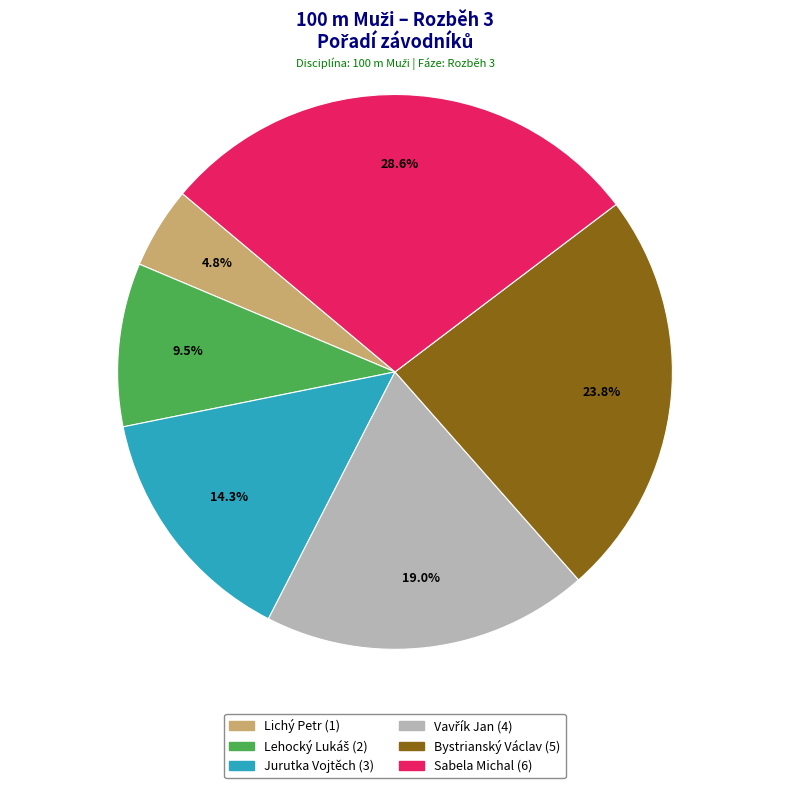

Does any single category account for the majority?

No